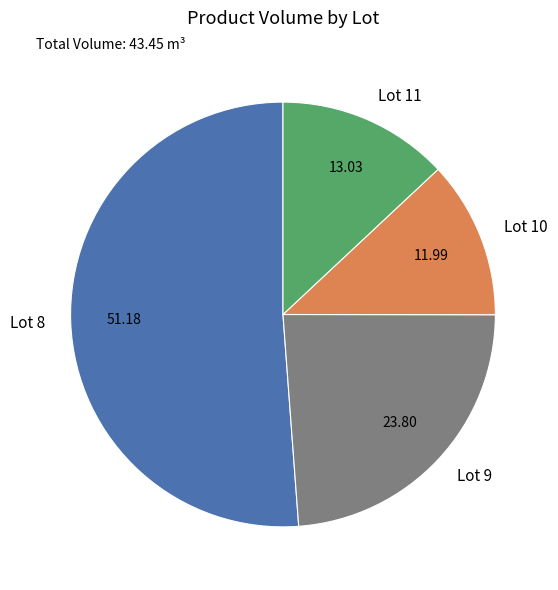

Which category accounts for the majority?

Lot 8